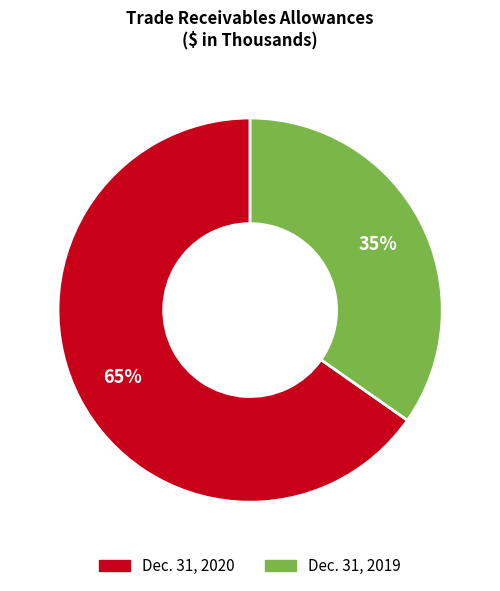

What percentage is the Dec. 31, 2020 slice, to the nearest percent?

65%